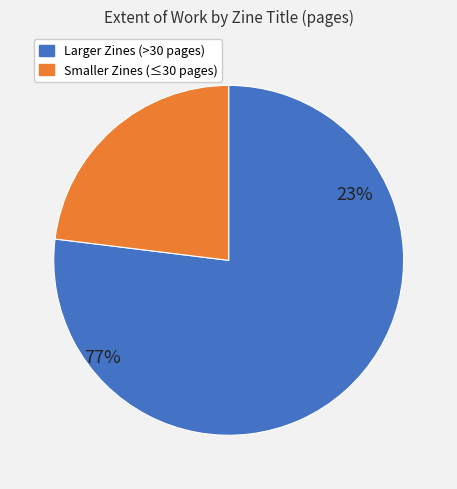

Is Coffeewood Chronicle (1704) the majority of the pie?

No